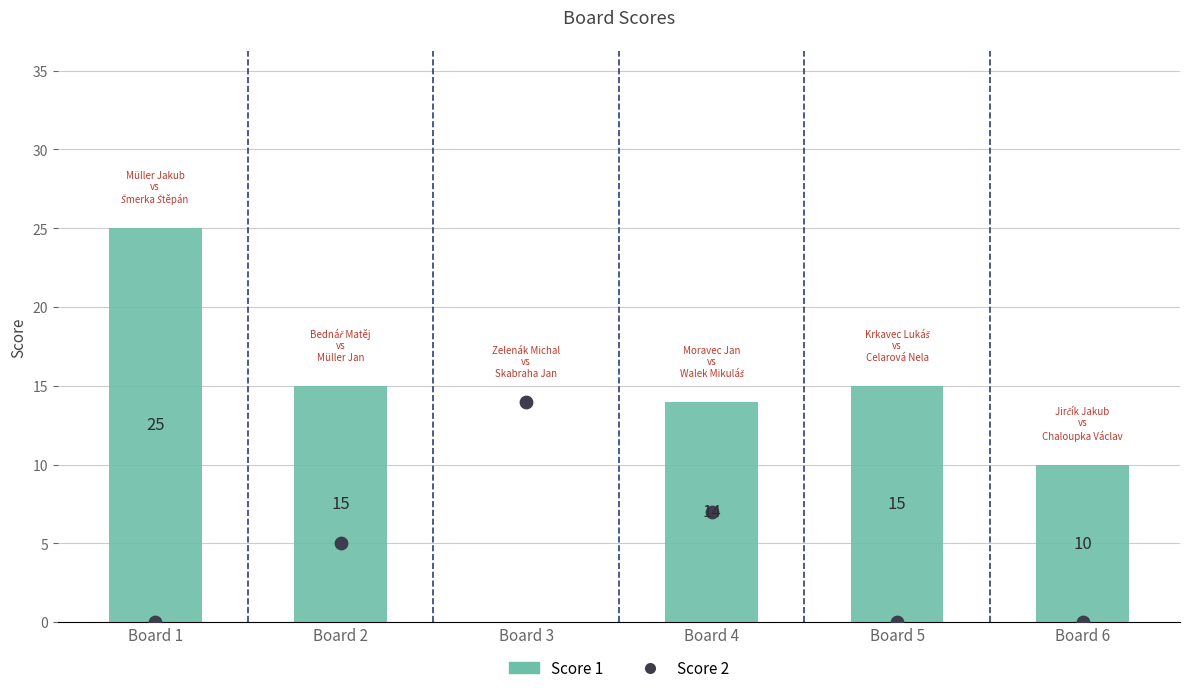

At how many categories does at least one series exceed 22?

1